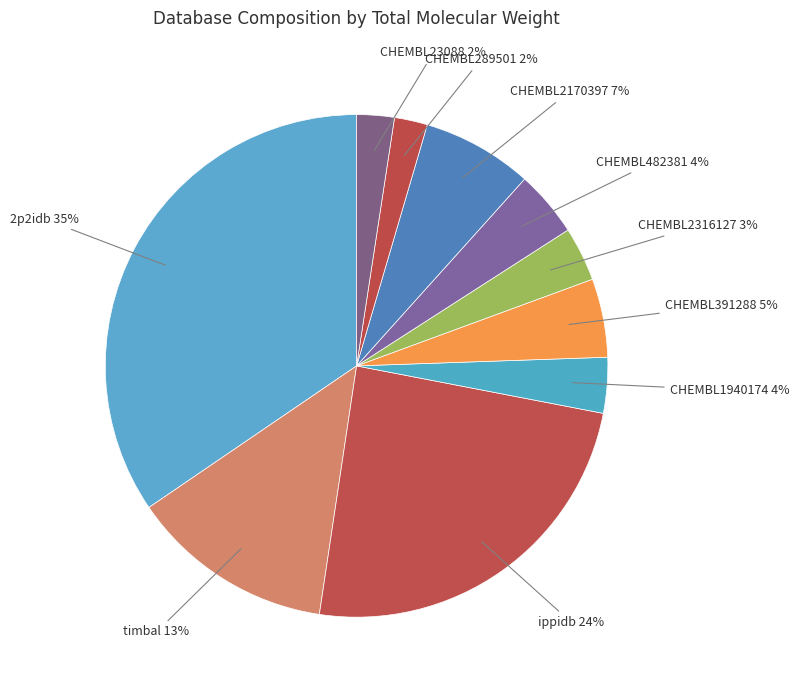

How many segments does this pie chart have?

10